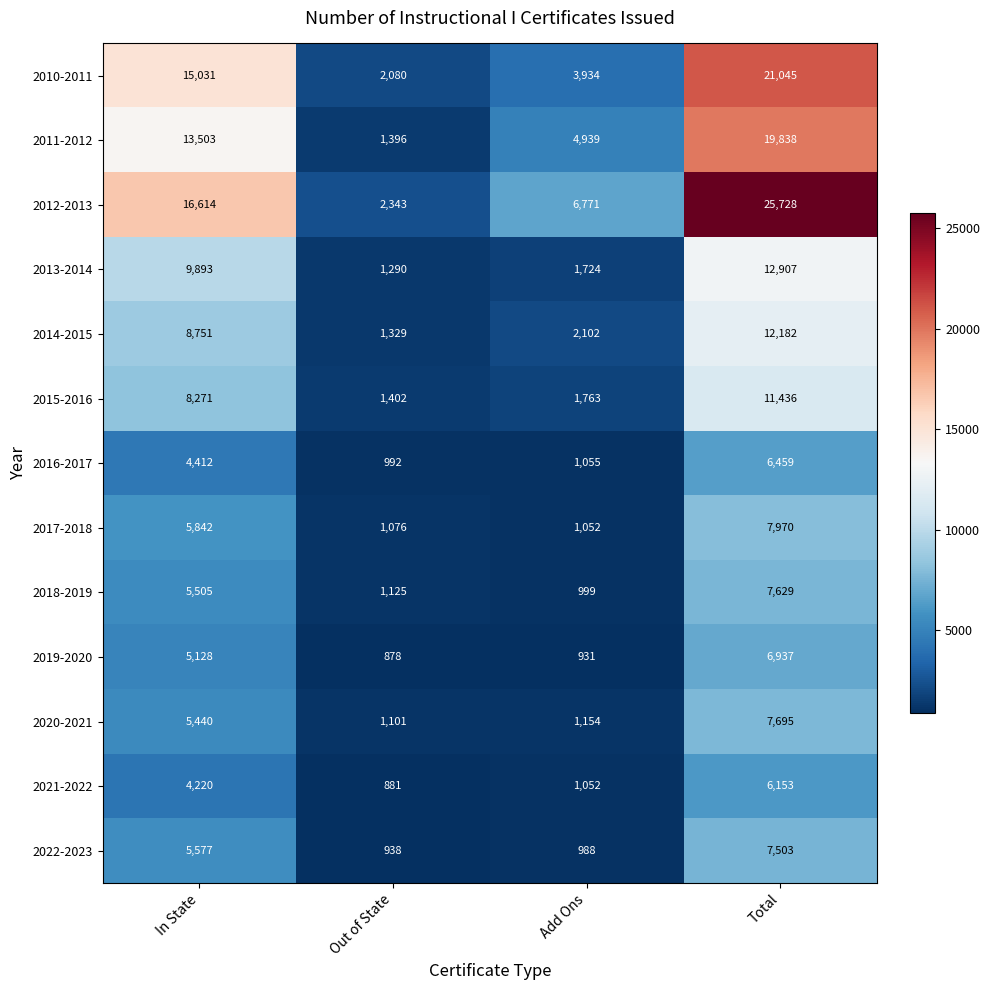

How many data points does each series have?

4